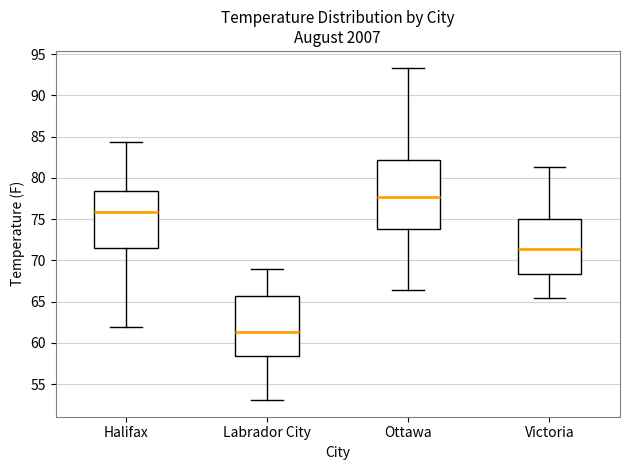

Which box has the lowest median line?

Labrador City